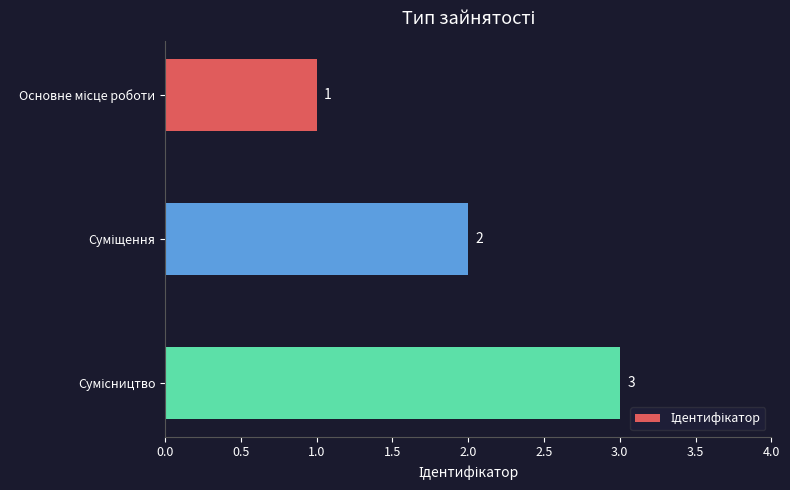

What is the value of the 3rd bar from the top?

3